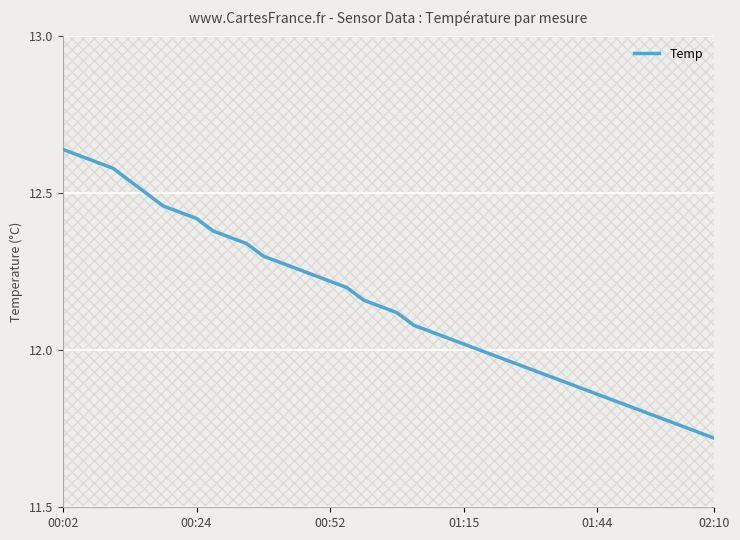

What is the difference between the maximum and minimum values?

0.9